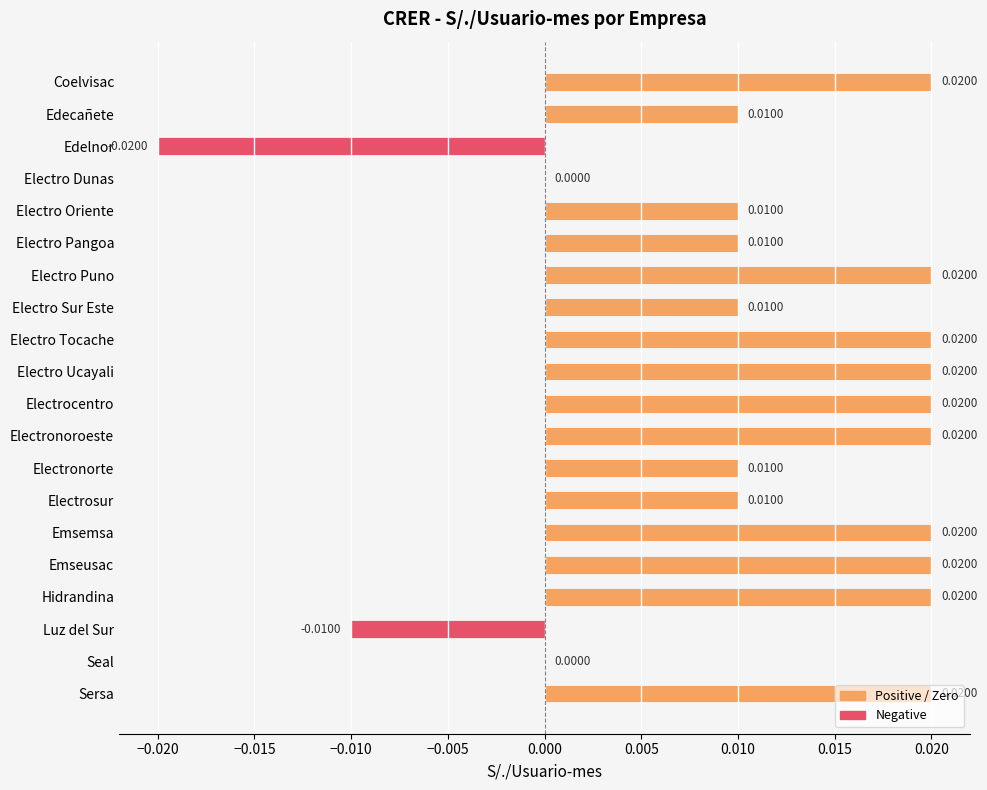

Between Edelnor and Edecañete, which is larger?

Edecañete